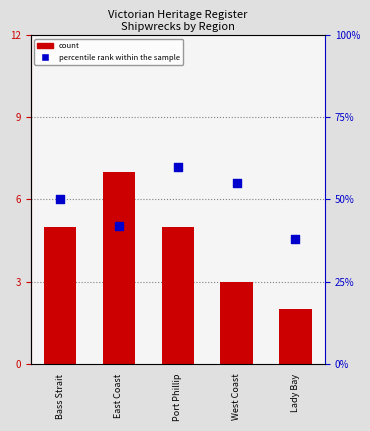

What is the total value across all series at Port Phillip?

65